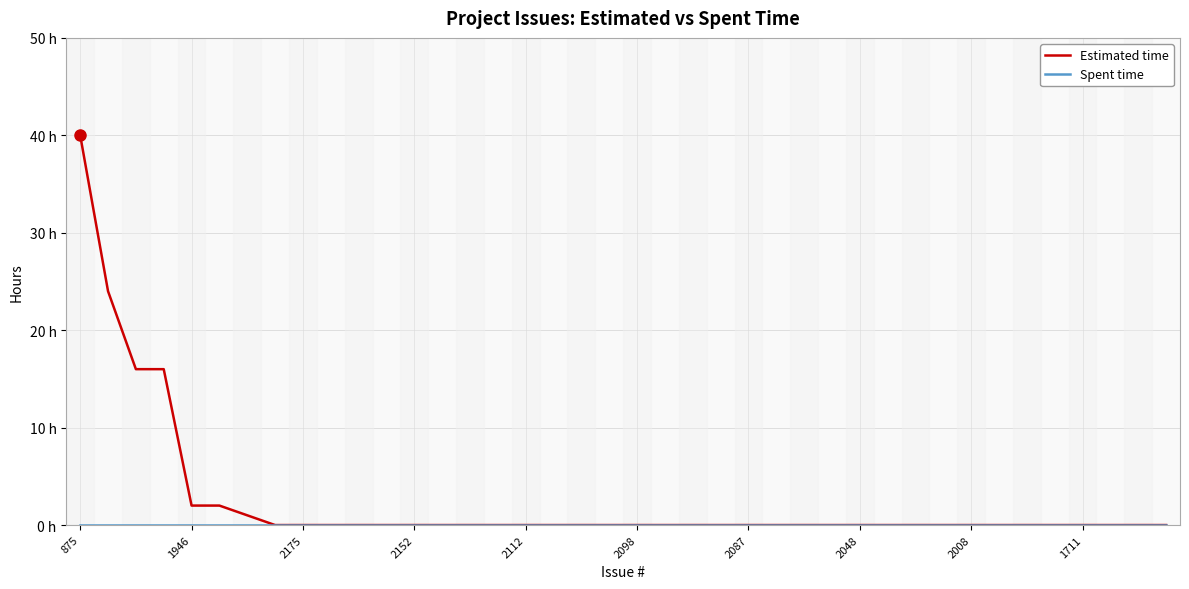

True or false: Spent time has more than 1 interior local peaks.

False